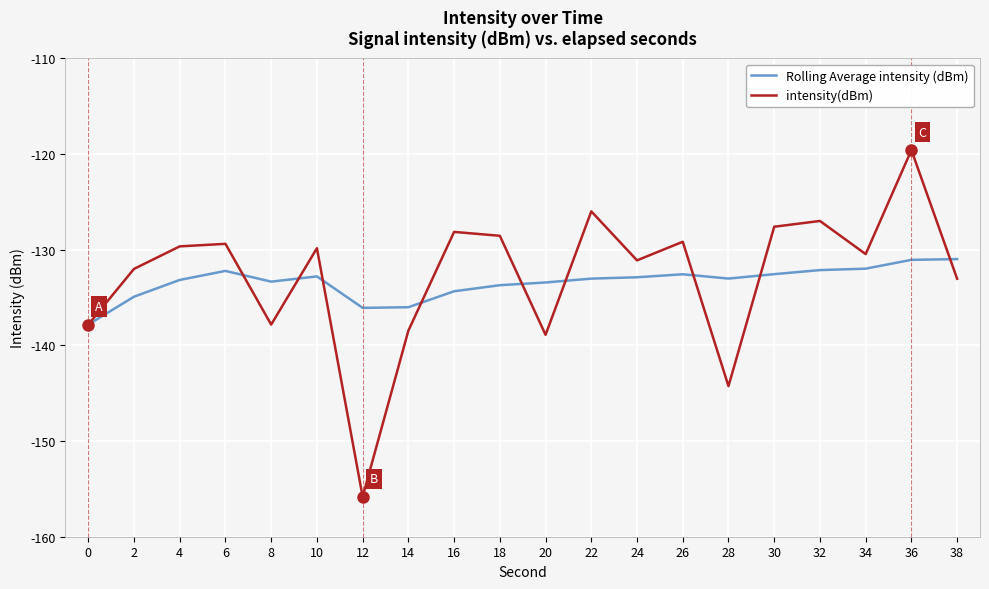

List the series in order of their overall mean, lowest first.

Rolling Average intensity (dBm), intensity(dBm)